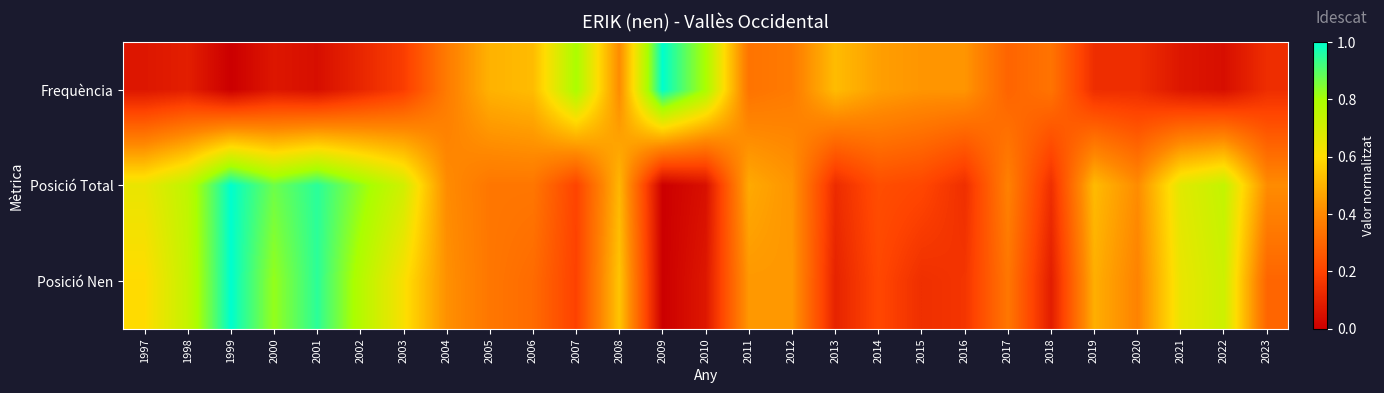

How many distinct data groups are displayed?

3